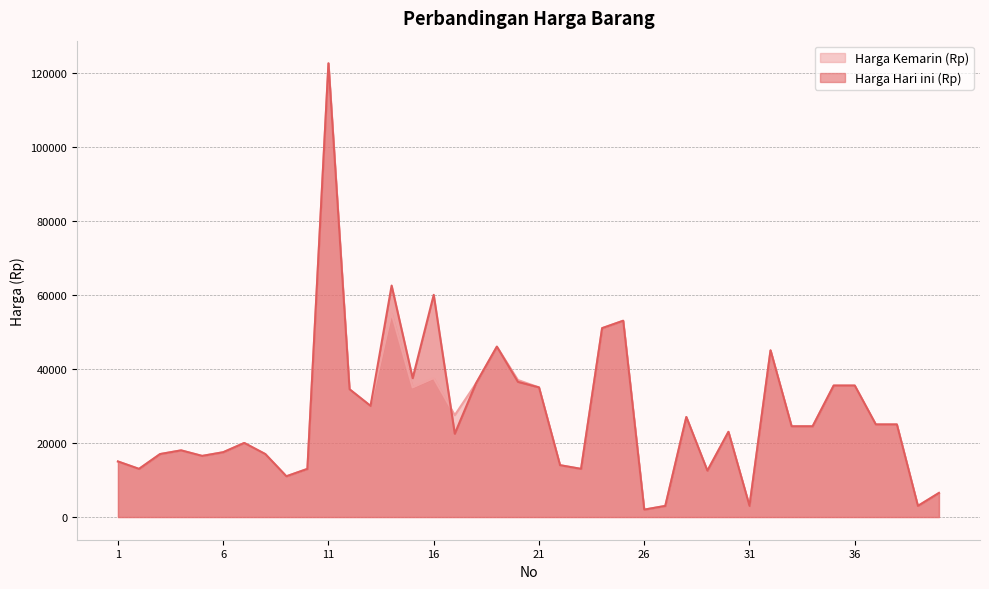

Which has a higher value, 8 or 37?

37